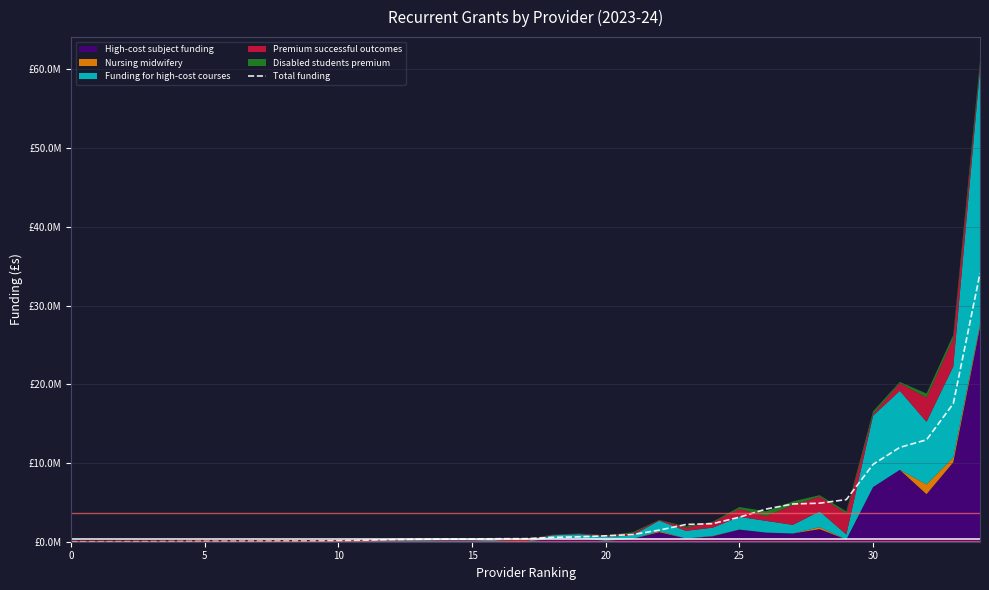

How many lines are shown in the chart?

1